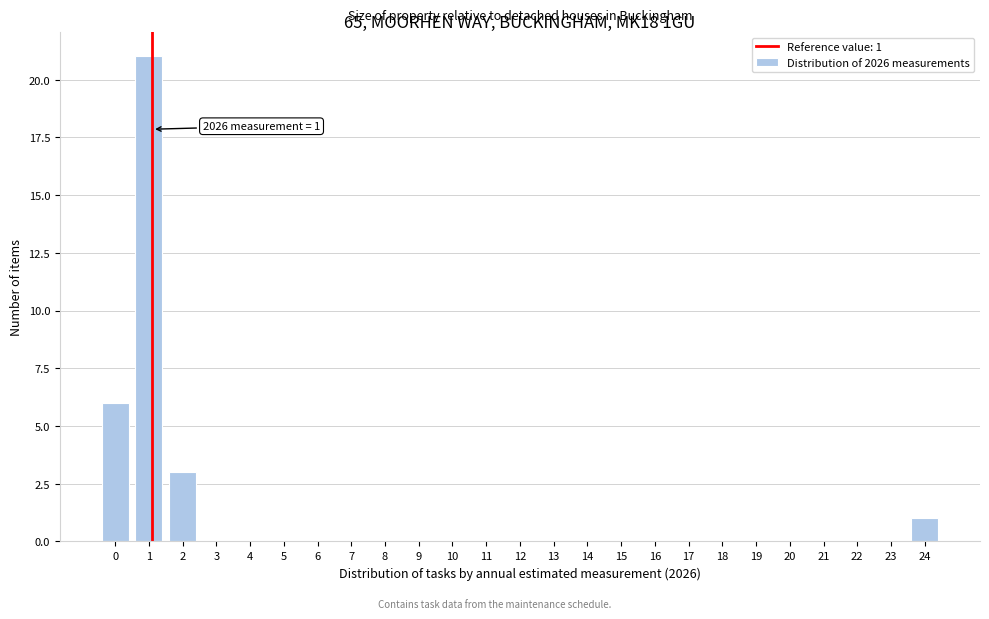

Reading right to left, what are all the values shown in this chart?

24=1	23=0	22=0	21=0	20=0	19=0	18=0	17=0	16=0	15=0	14=0	13=0	12=0	11=0	10=0	9=0	8=0	7=0	6=0	5=0	4=0	3=0	2=3	1=21	0=6